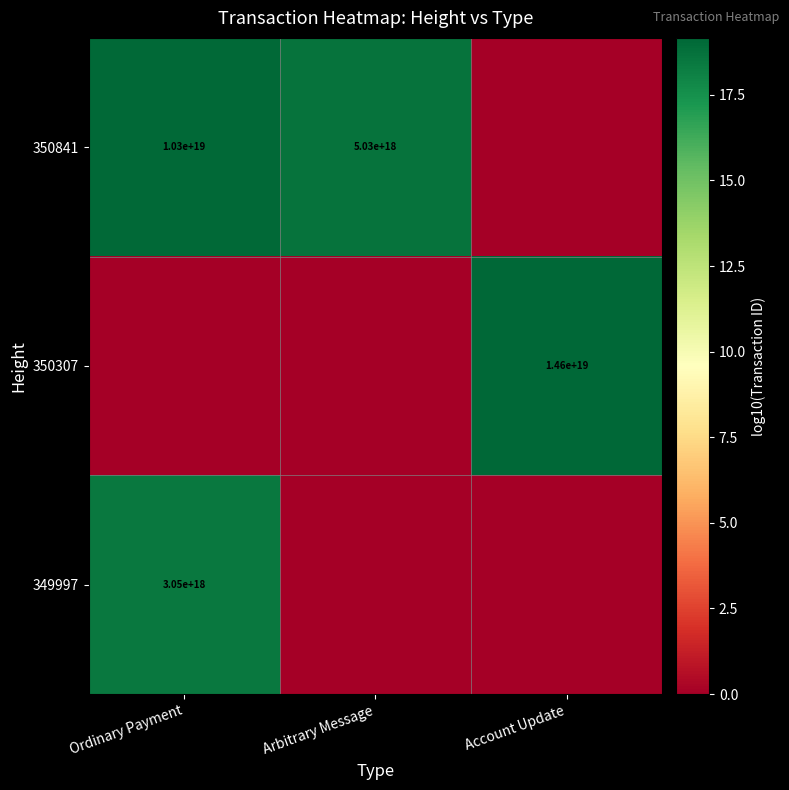

What is the total value across all series at Ordinary Payment?

37.5